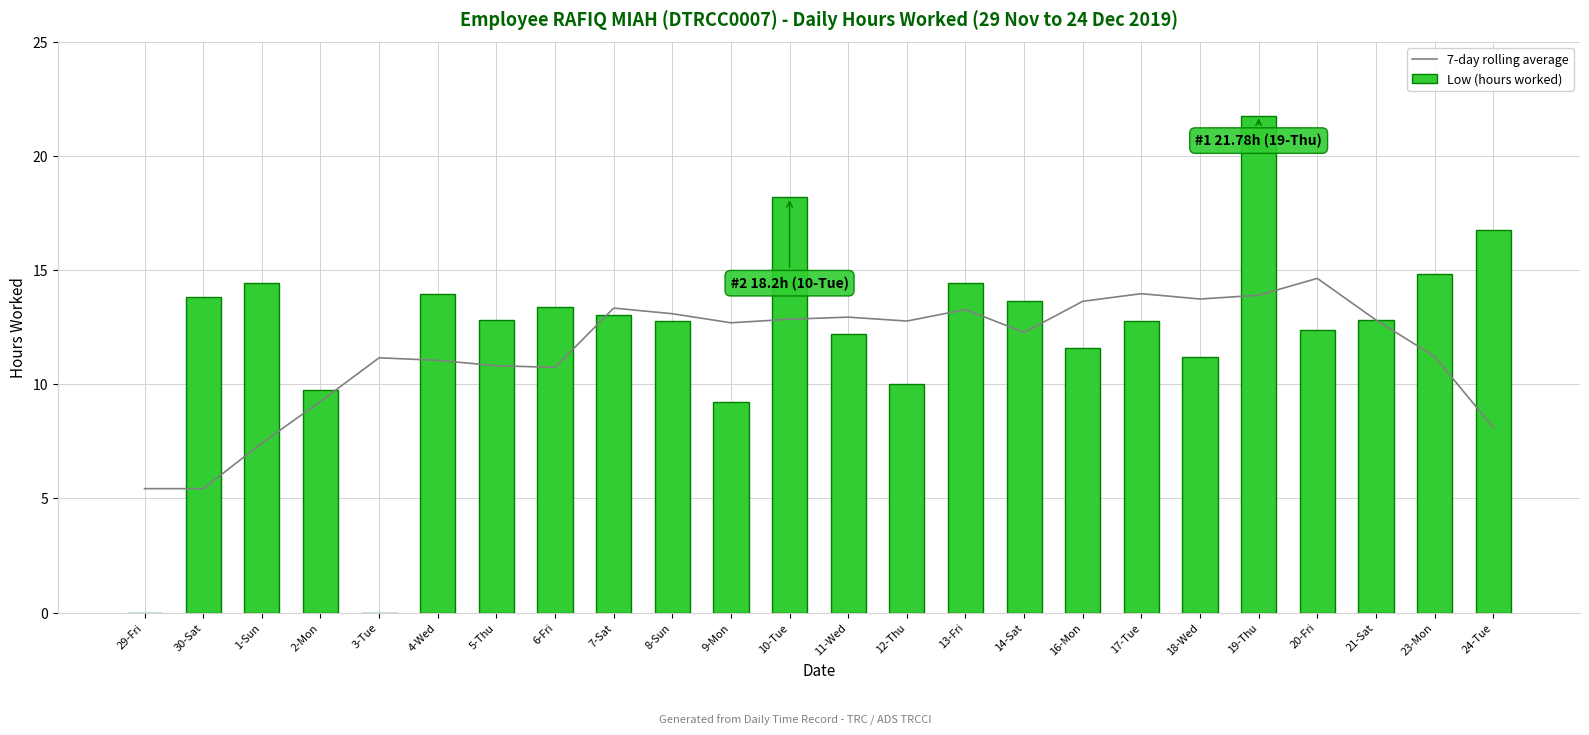

Between 12-Thu and 23-Mon, which series saw the biggest shift?

Low (hours worked)